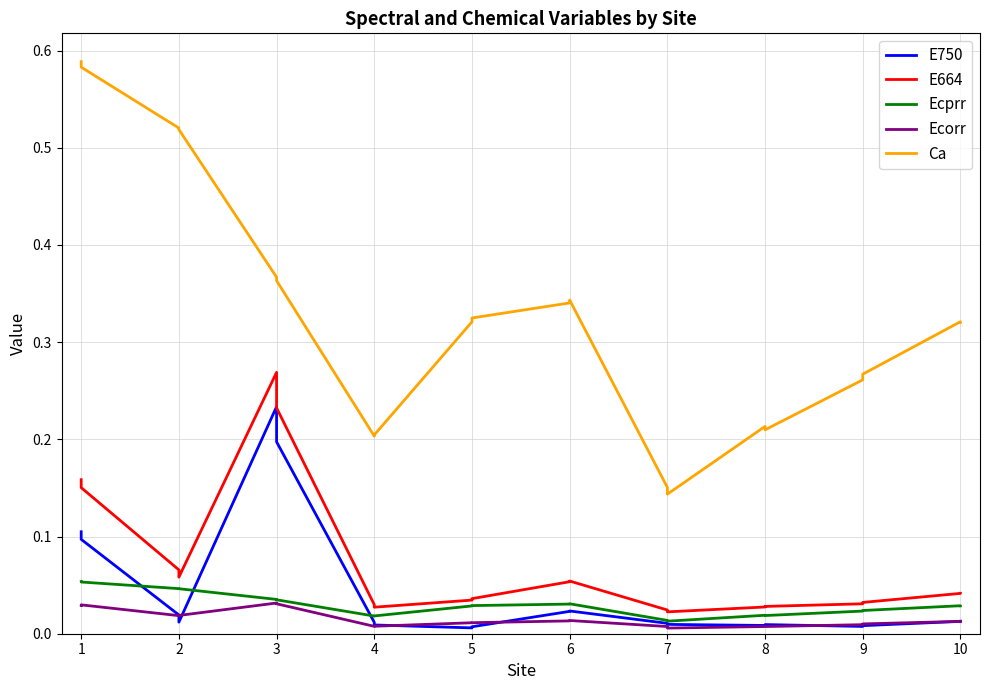

True or false: Ecorr has more than 2 interior local peaks.

True